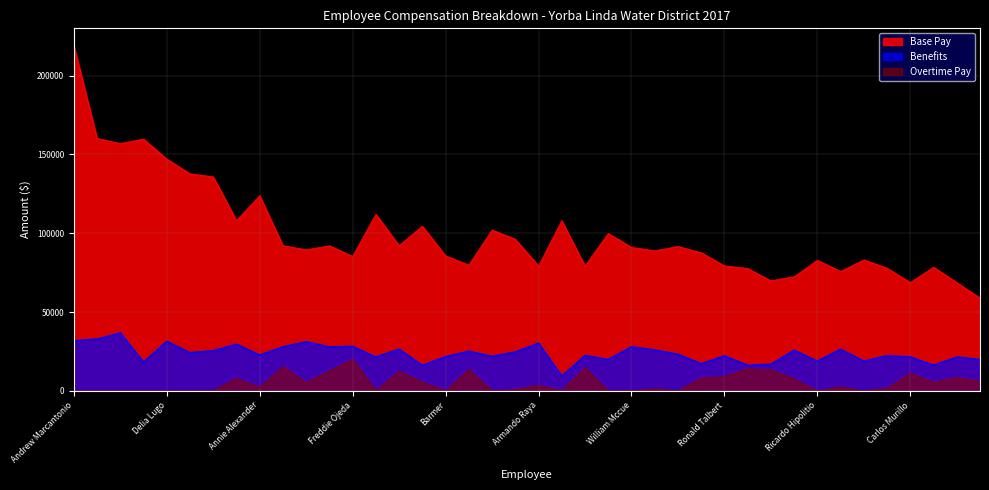

Is the value of Base Pay at Ronald Talbert greater than the value of Benefits at Diane Dalton?

Yes